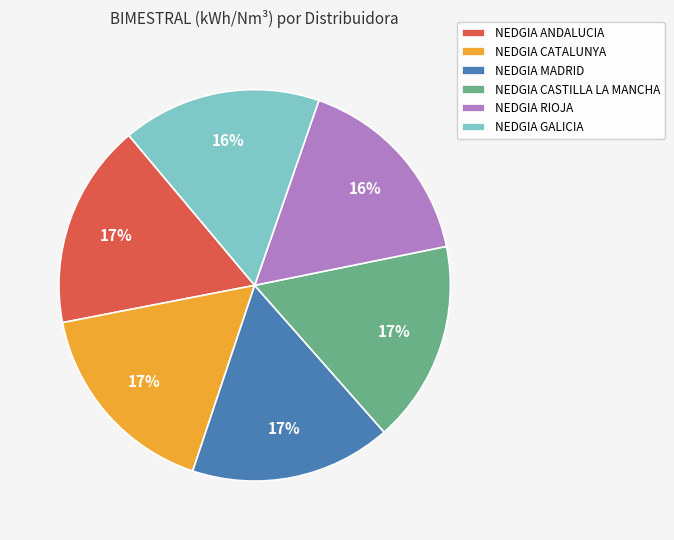

The NEDGIA MADRID slice represents 31% of the pie. True or false?

False